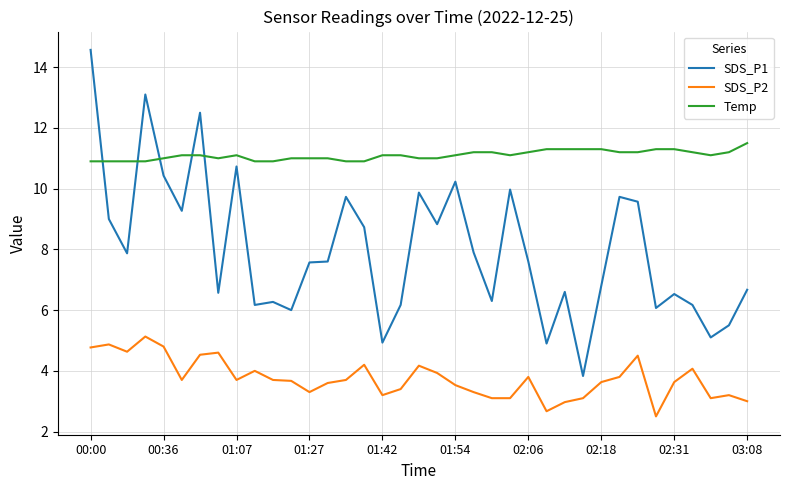

Which series has the largest range (max minus min)?

SDS_P1